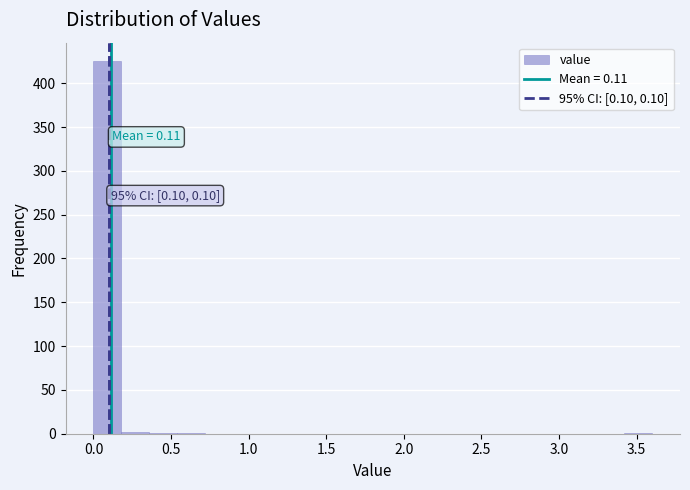

Around what value on the x-axis is the tallest bar? Give the approximate position of its centre, as read against the axis.

0.10